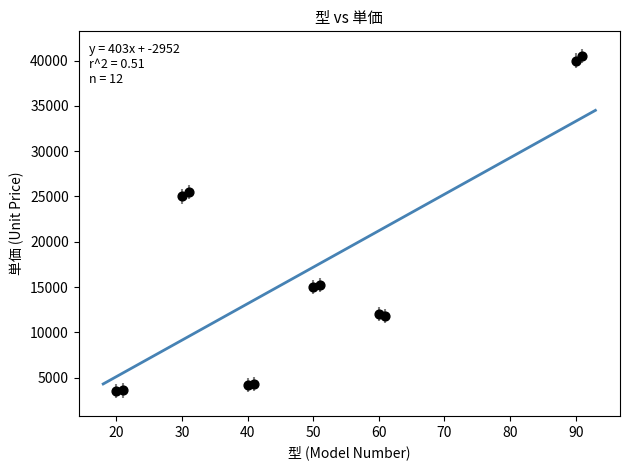

What Y value in the scatter plot is closest to 22000?

25000